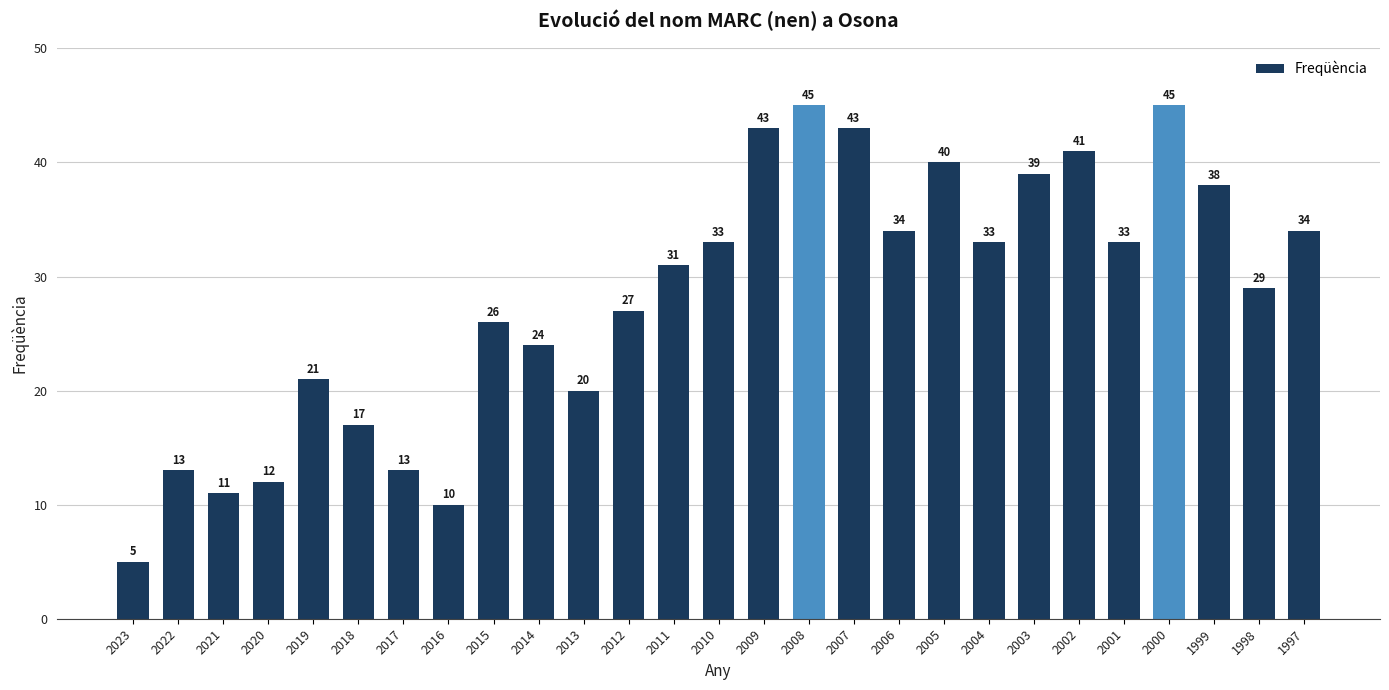

At which category does the chart reach its minimum across all series?

2023